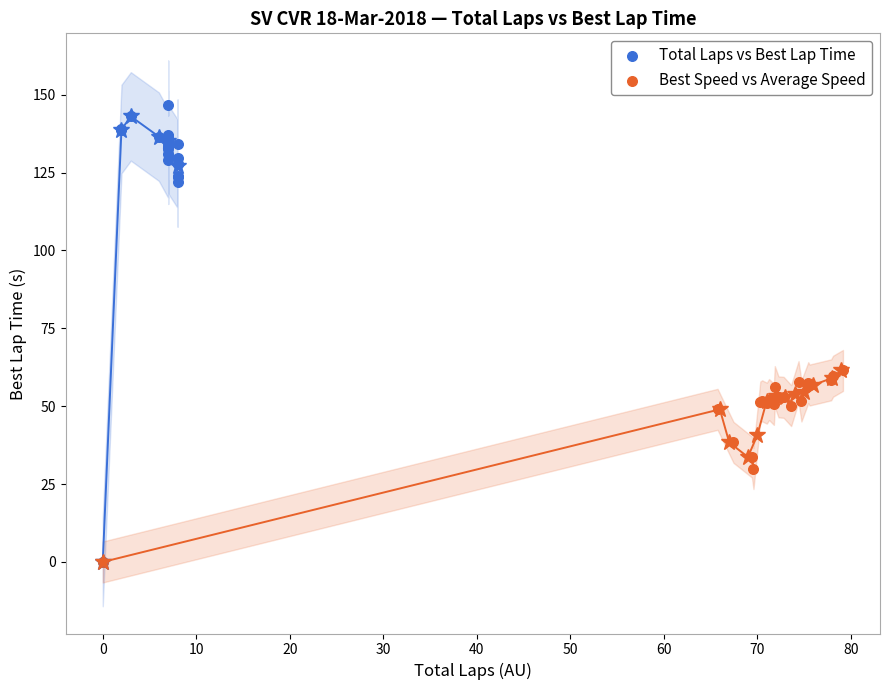

Which series contains the highest Y value?

Total Laps vs Best Lap Time